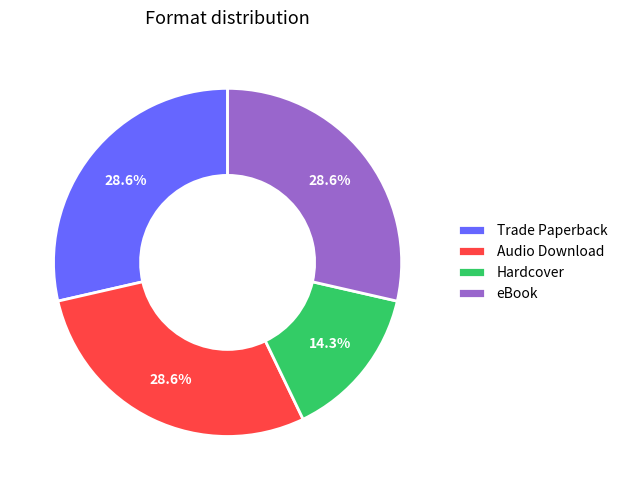

How many slices are in this pie chart?

4